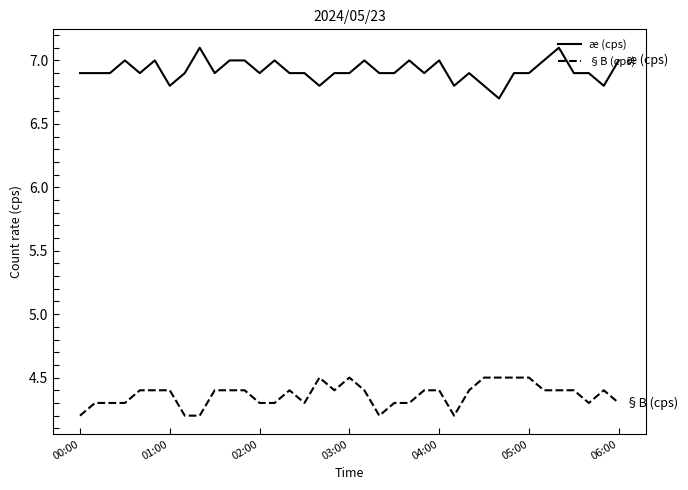

True or false: æ (cps) and §B (cps) cross at least once.

False